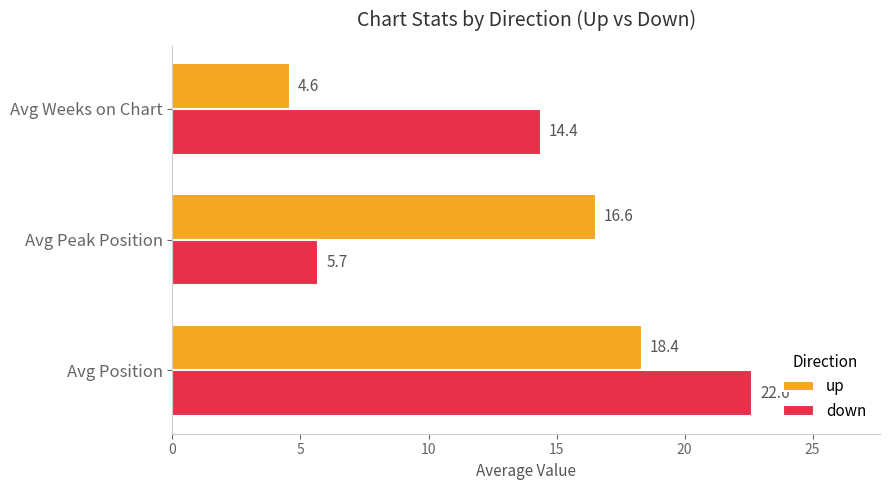

Is the value of up at Avg Peak Position greater than the value of down at Avg Weeks on Chart?

Yes